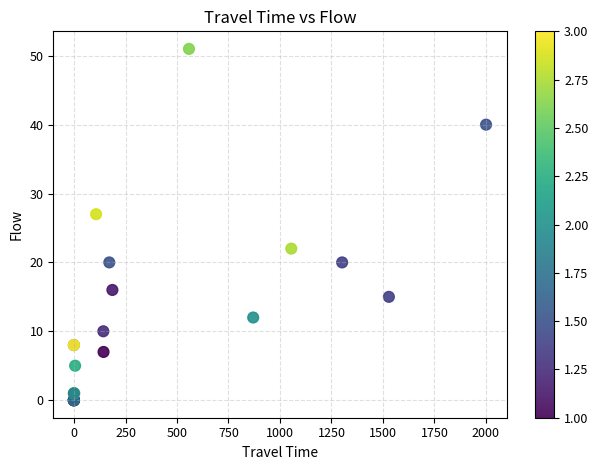

What Y value in the scatter plot is closest to 25?

27